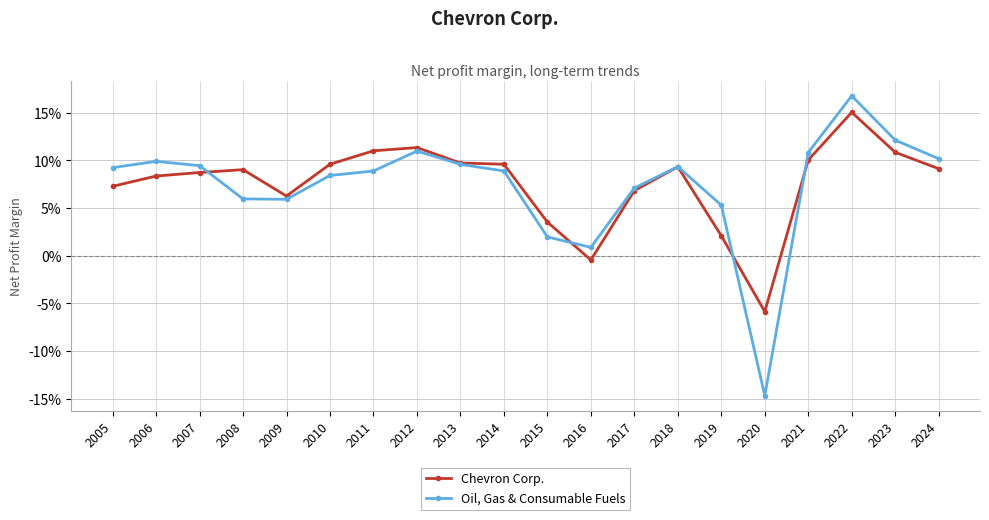

At which category does Chevron Corp. reach its first local valley?

2009